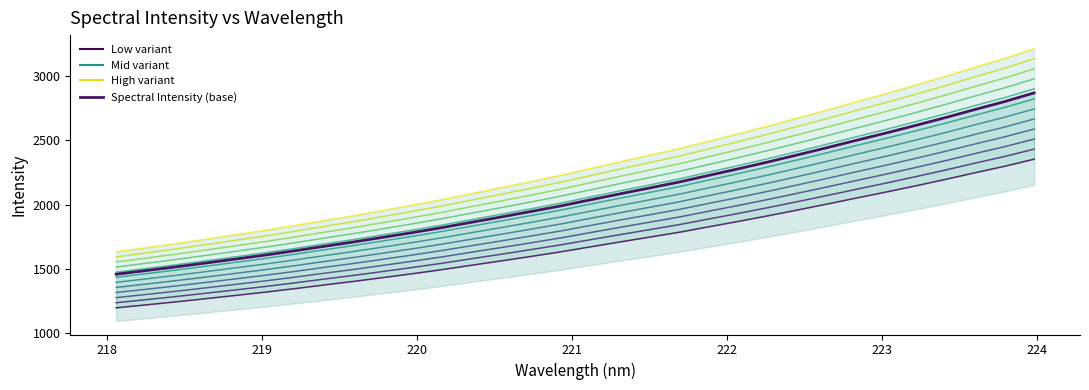

What is the approximate value at 218.0596?

1314.0